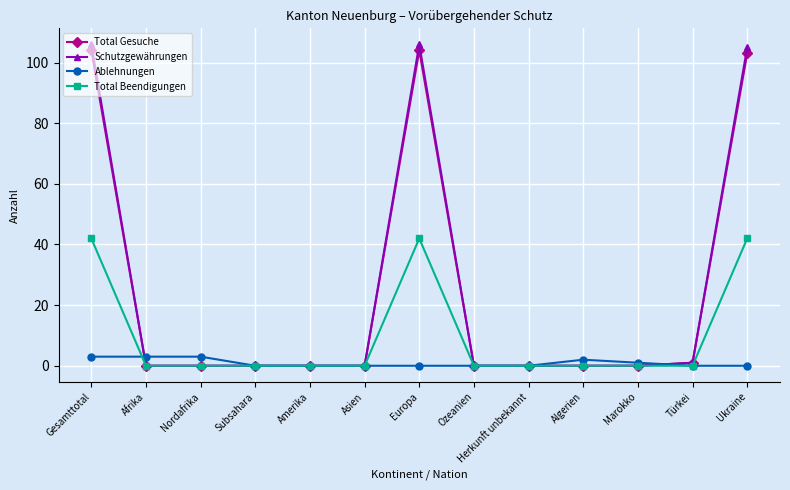

What is the maximum value shown in the chart?

106